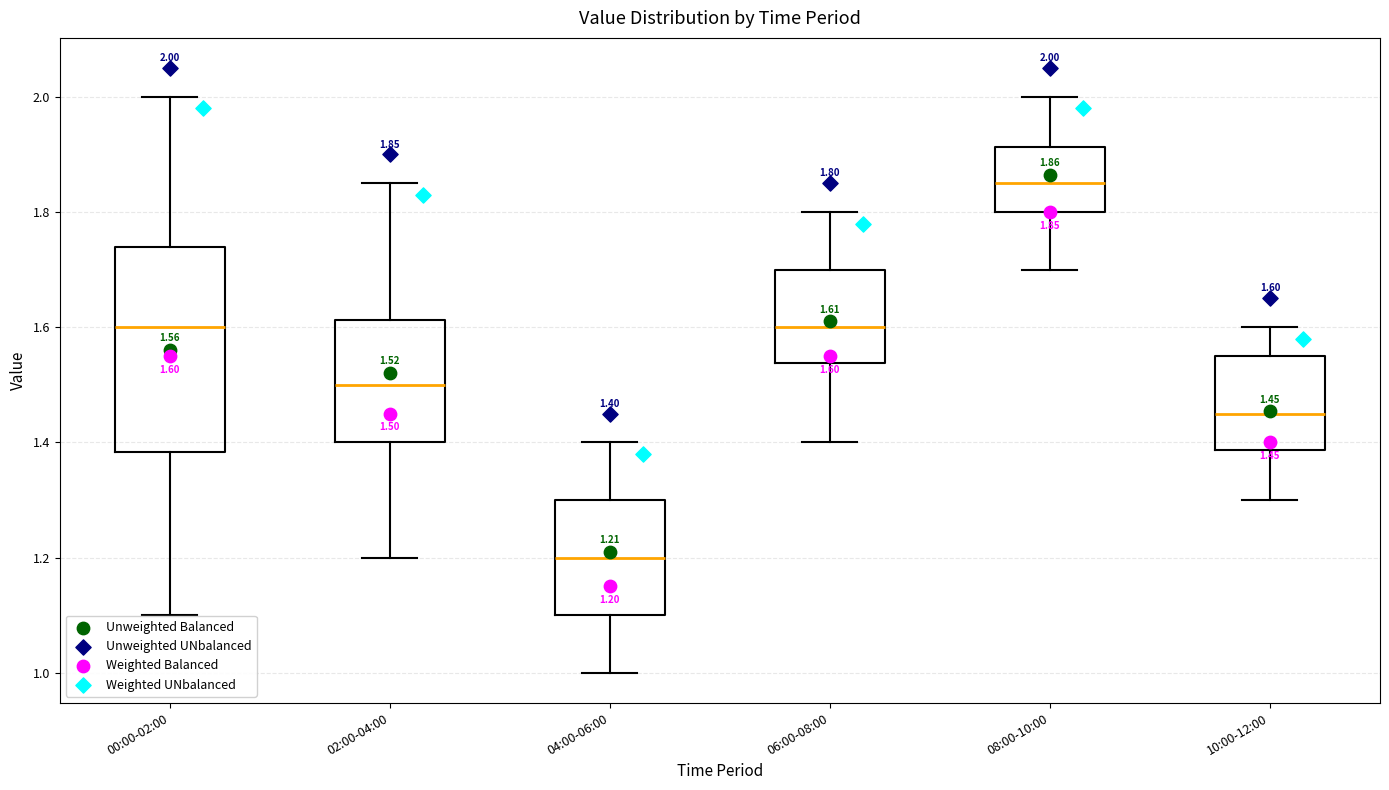

Which box has the lowest median line?

04:00-06:00